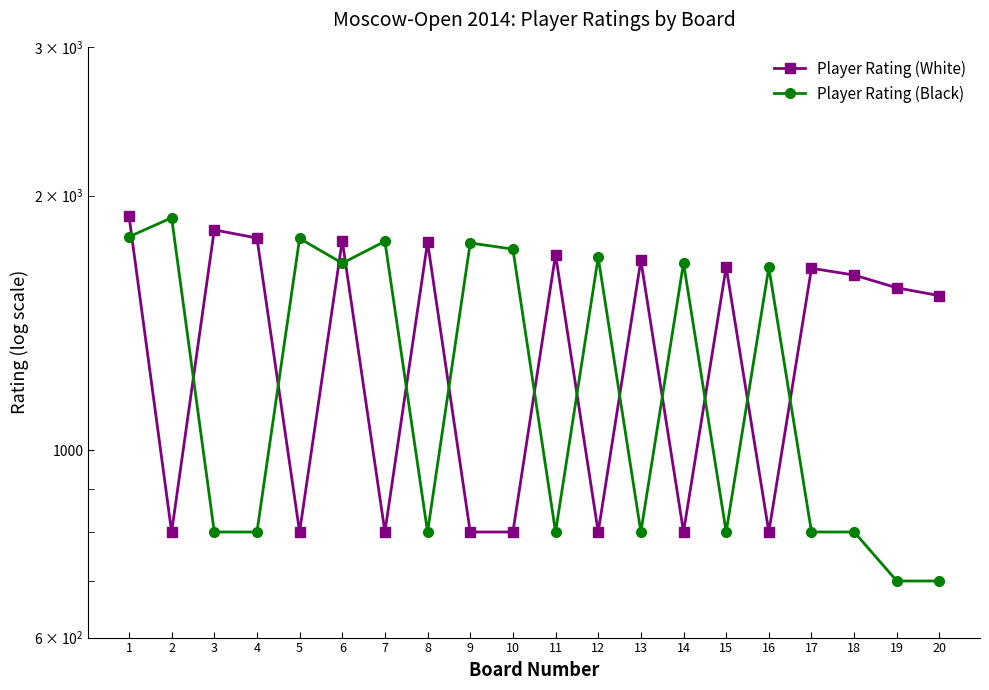

What is the smallest value displayed?

700